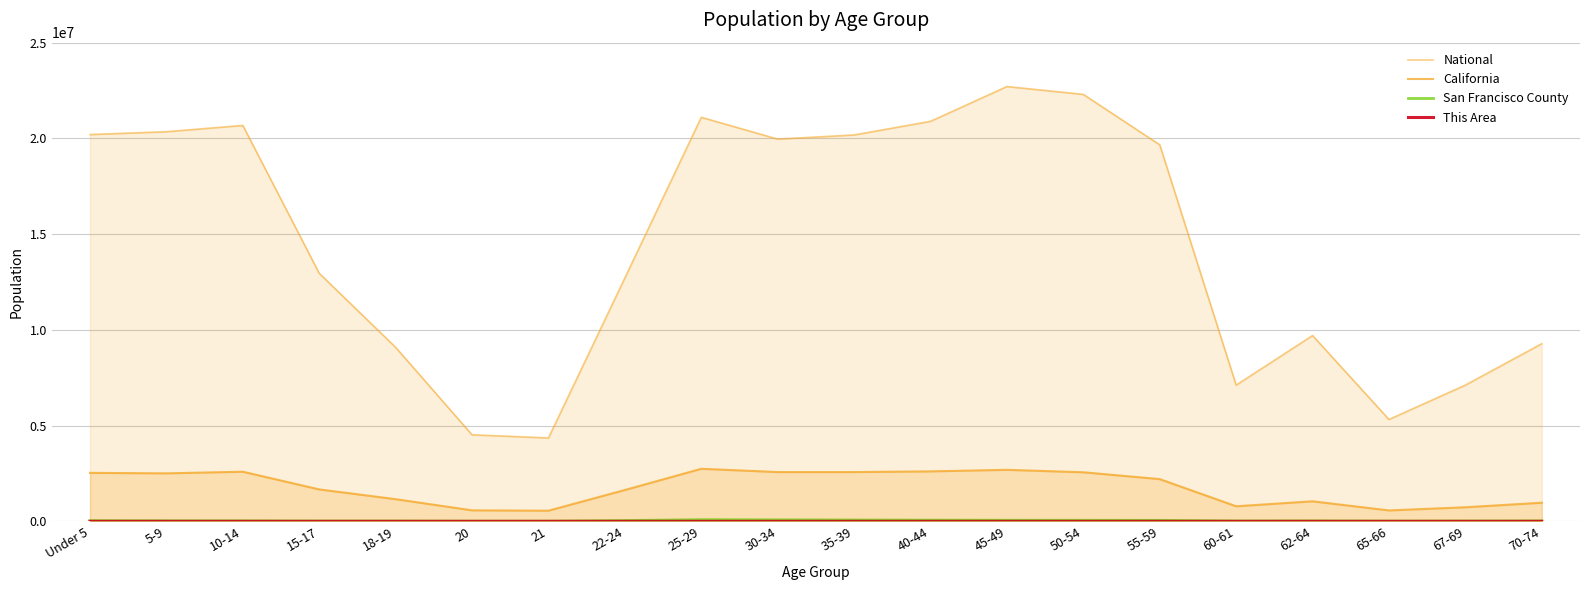

At which label is California closest to 1650092?

22-24